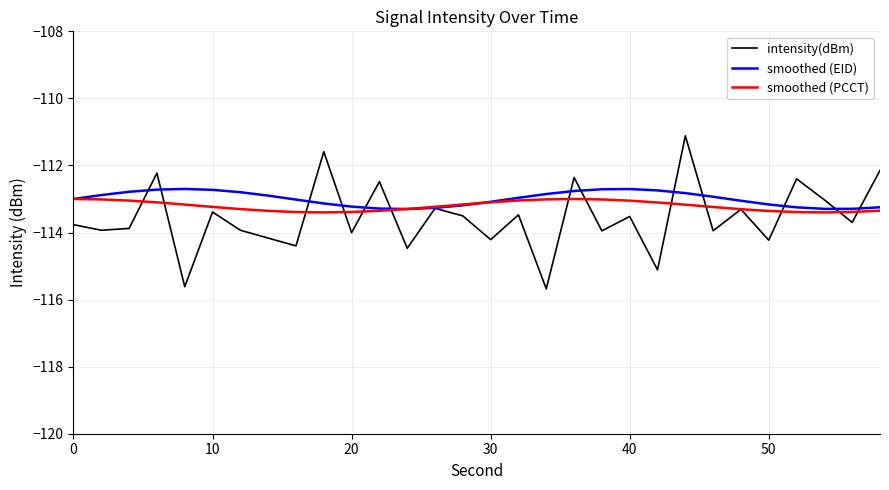

What is the average value of the smoothed (EID) series?

-113.0